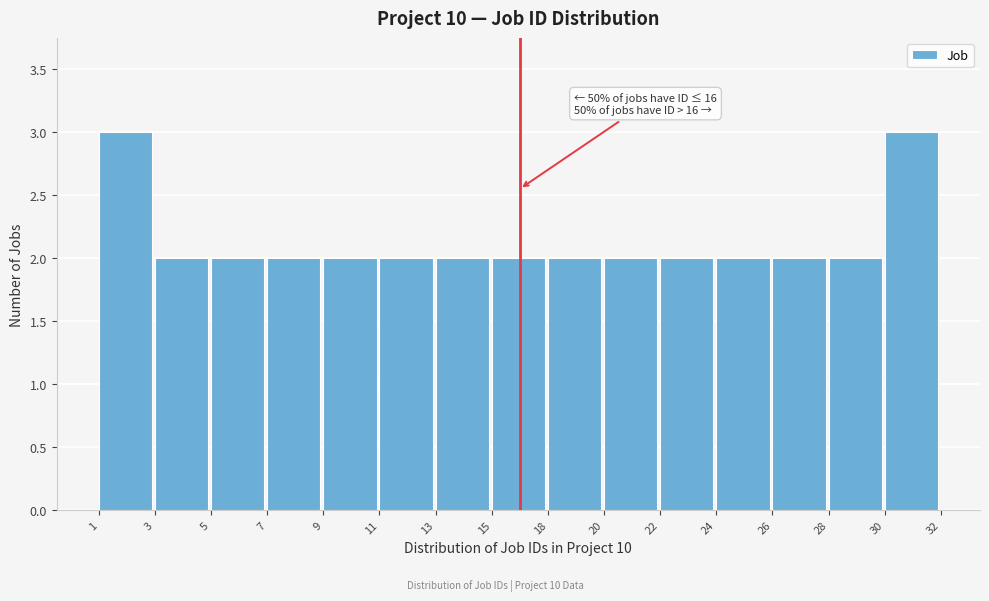

Reading left to right, extract all data points from this chart.

3	2	2	2	2	2	2	2	2	2	2	2	2	2	3